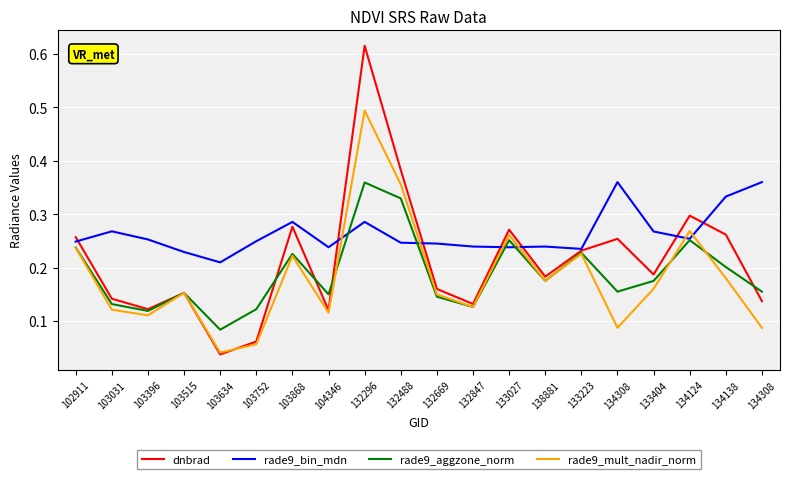

What are all the series names shown in the legend?

dnbrad, rade9_bin_mdn, rade9_aggzone_norm, rade9_mult_nadir_norm